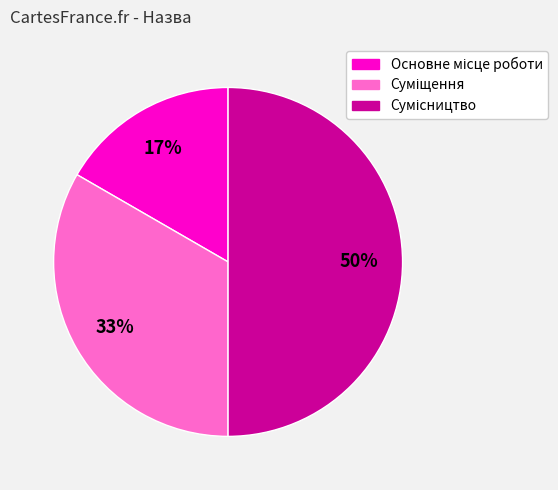

To the nearest percent, what is the difference between the largest and smallest slice percentages?

33%